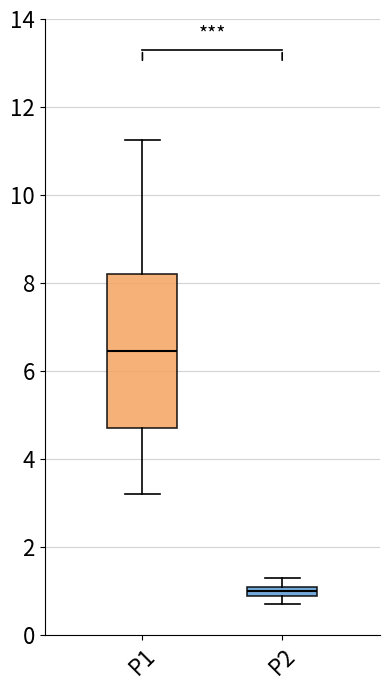

Where is the upper edge of the box for P1 on the y-axis? The values are not printed on the chart, so give them approximately, as read against the axis.

8.2